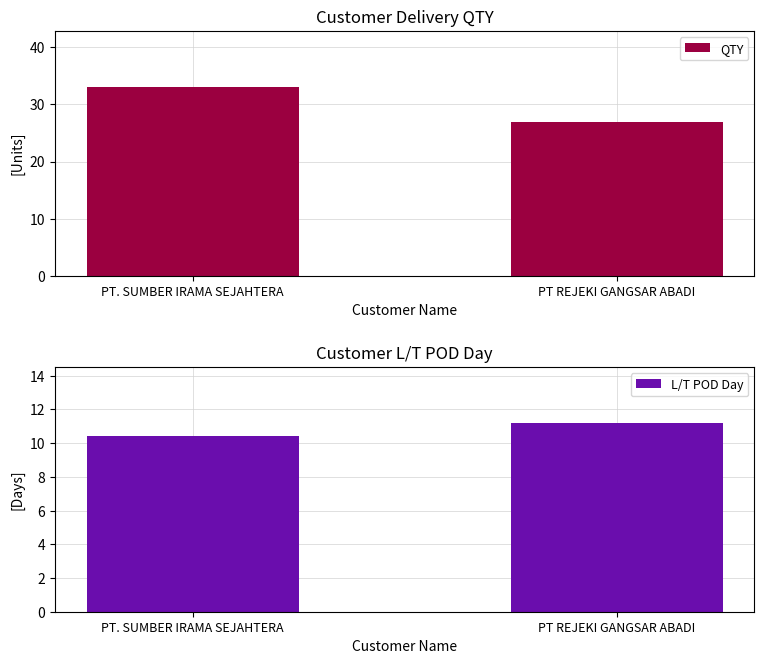

Where is L/T POD Day nearest to the value 10?

PT. SUMBER IRAMA SEJAHTERA